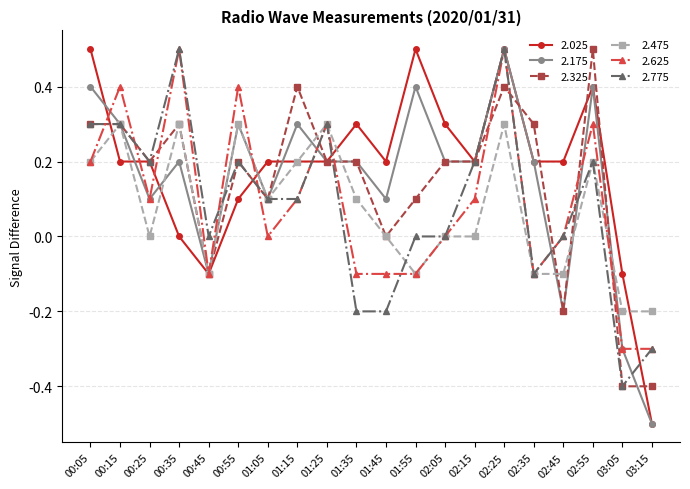

Read the 2.475 value at 02:45.

-0.1